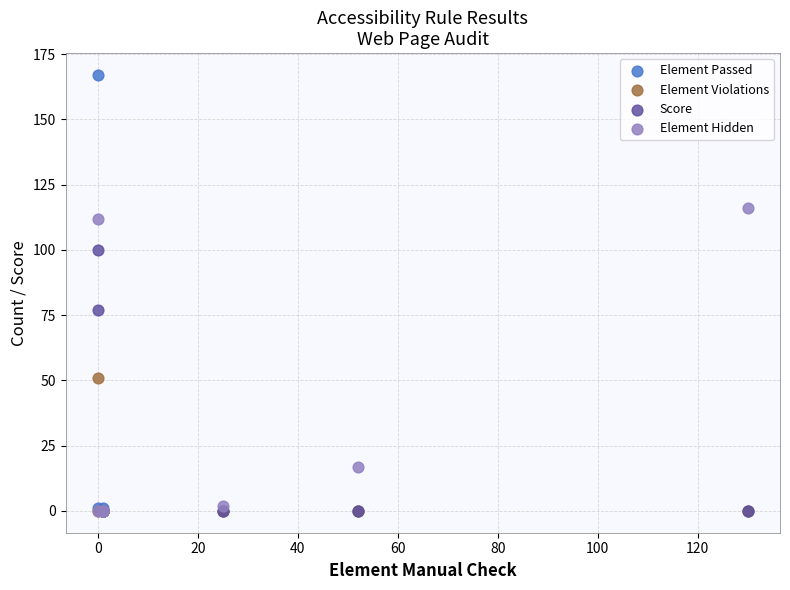

Which series reaches the maximum Y coordinate?

Element Passed